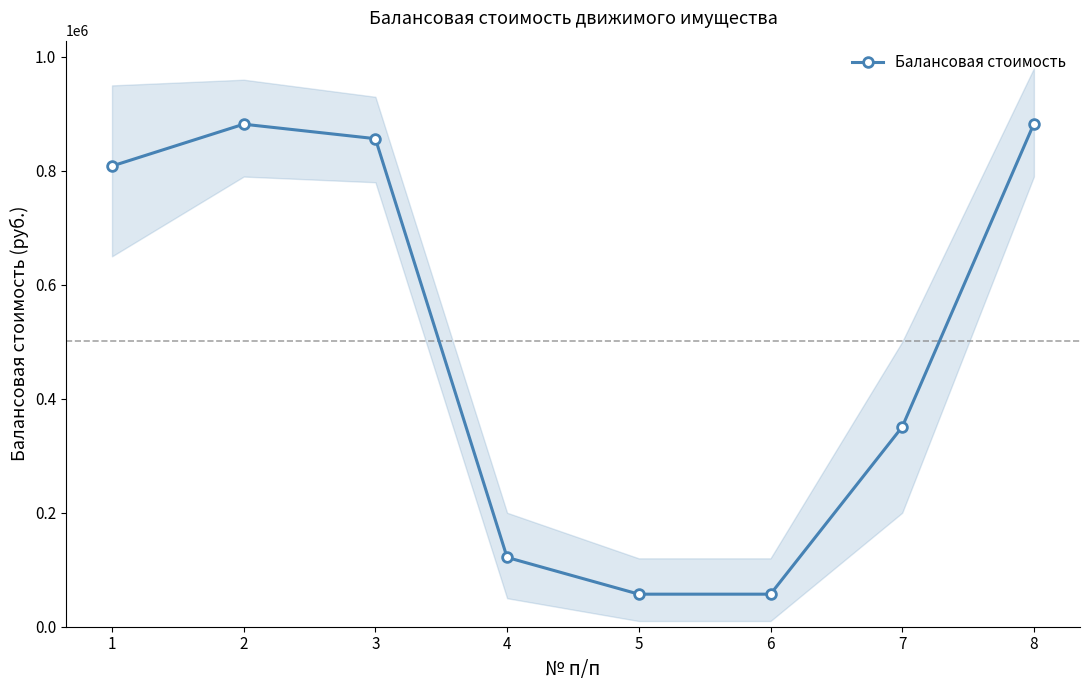

What is the difference between the second highest and second lowest values?

824793.4